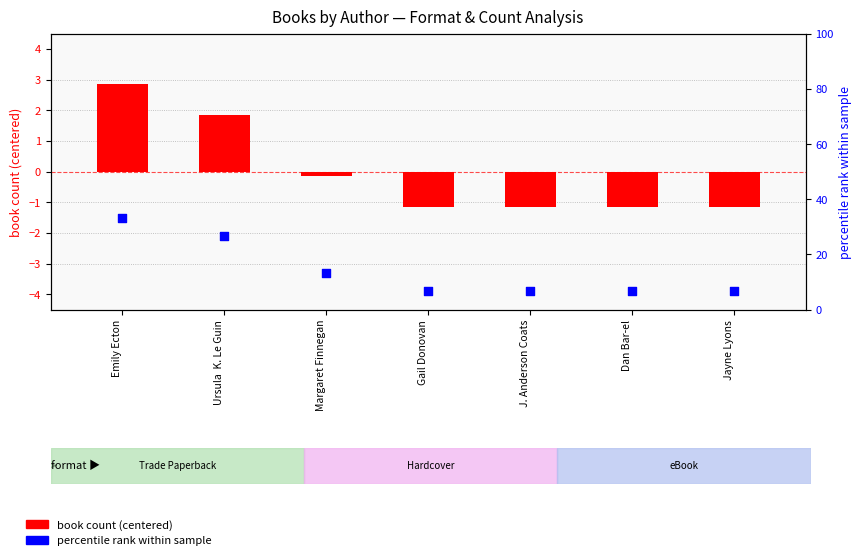

What is the total value across all series at Dan Bar-el?

5.5